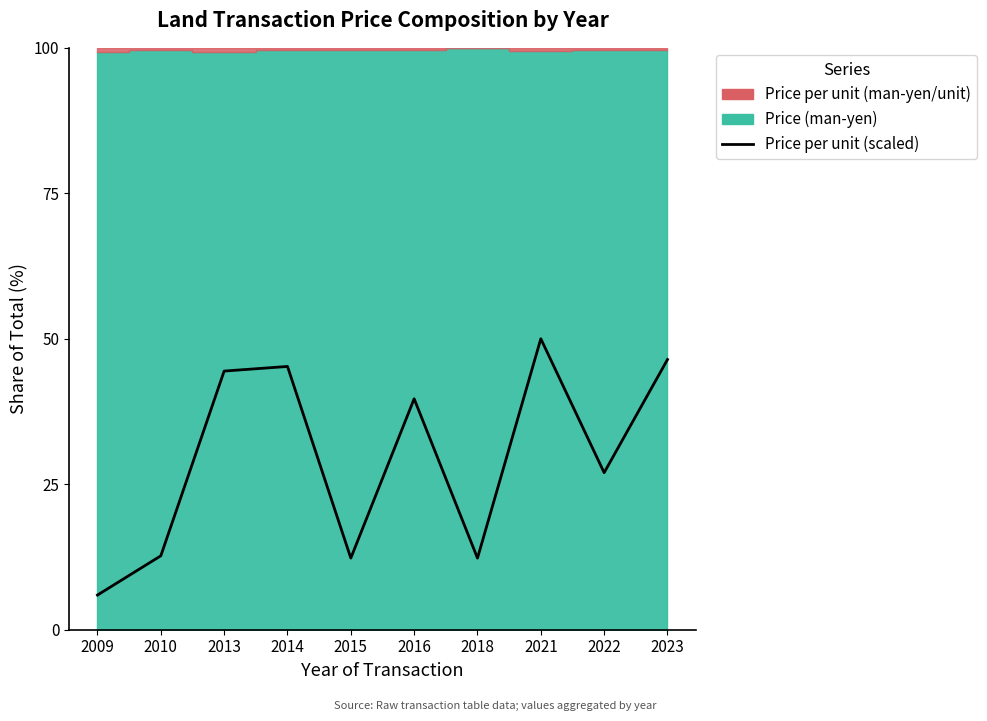

Does the chart have visible grid lines?

No